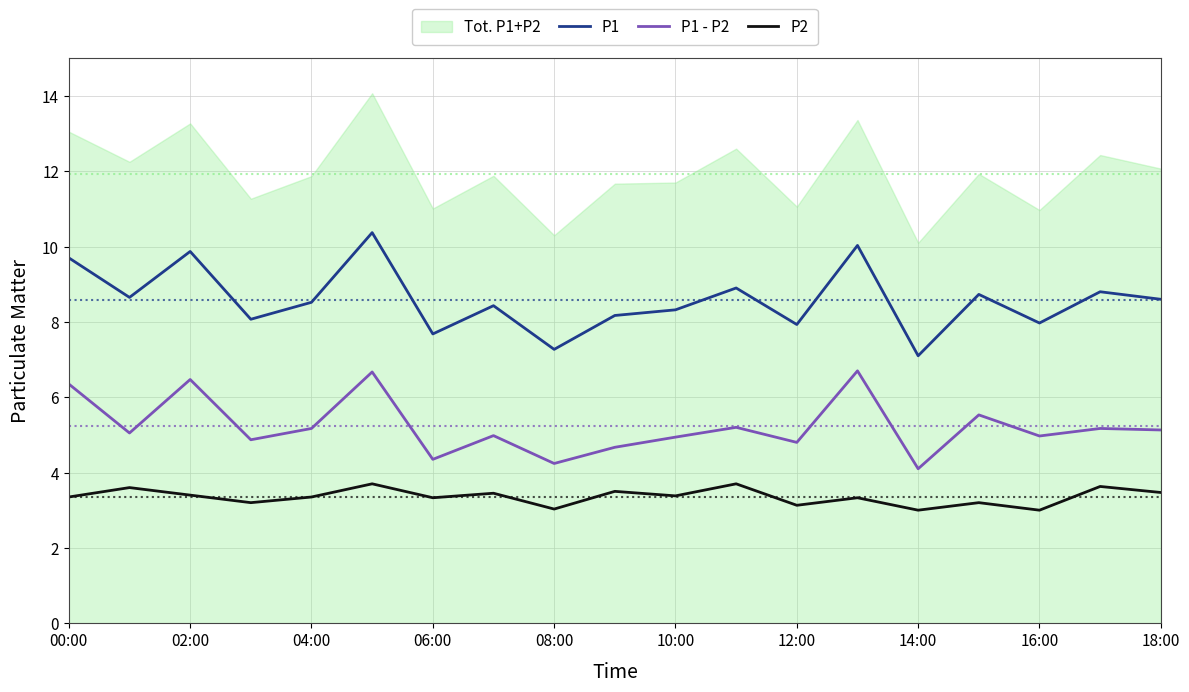

What is the value of the P1 point at the 9th from the left?

7.3